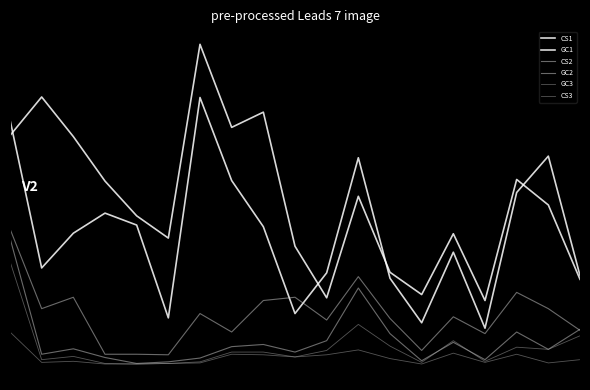

What is the difference between the maximum and minimum values in the GC3 series?

189